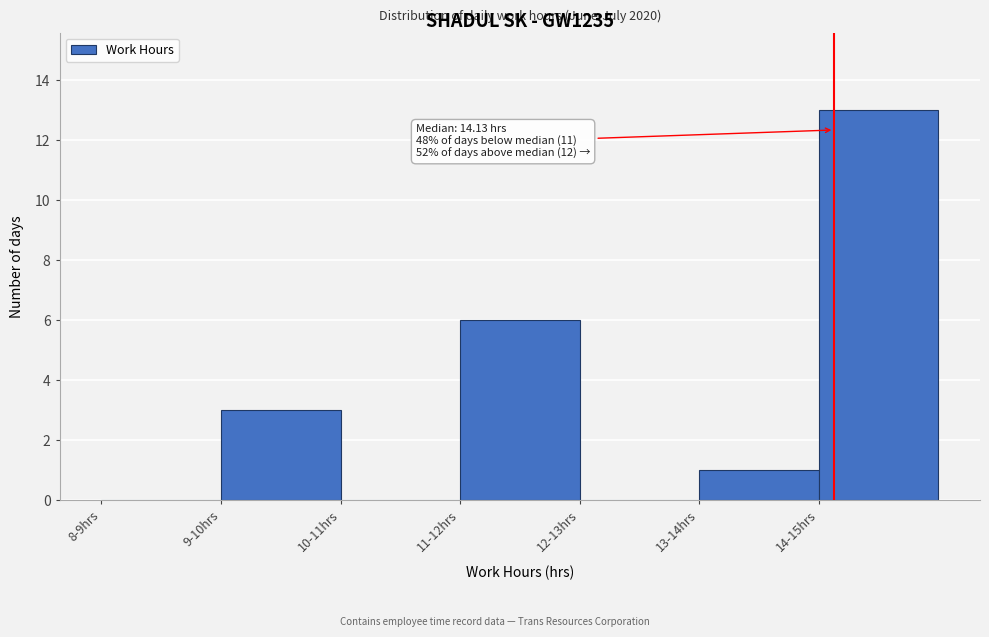

Reading right to left, transcribe all the data shown in this chart.

14-15hrs=13	13-14hrs=1	12-13hrs=0	11-12hrs=6	10-11hrs=0	9-10hrs=3	8-9hrs=0